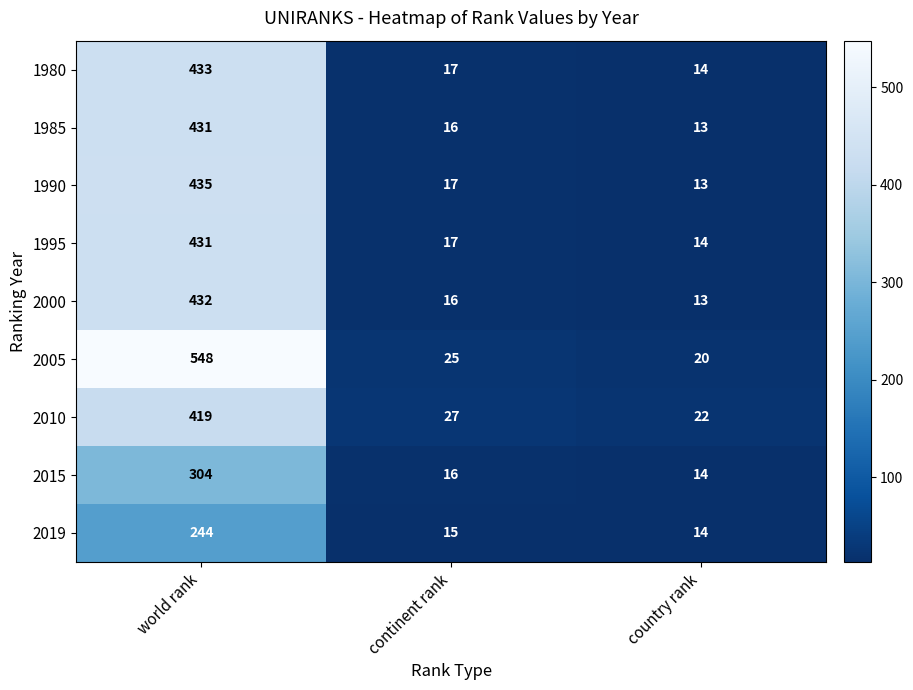

What is the average value of the 2015 series?

111